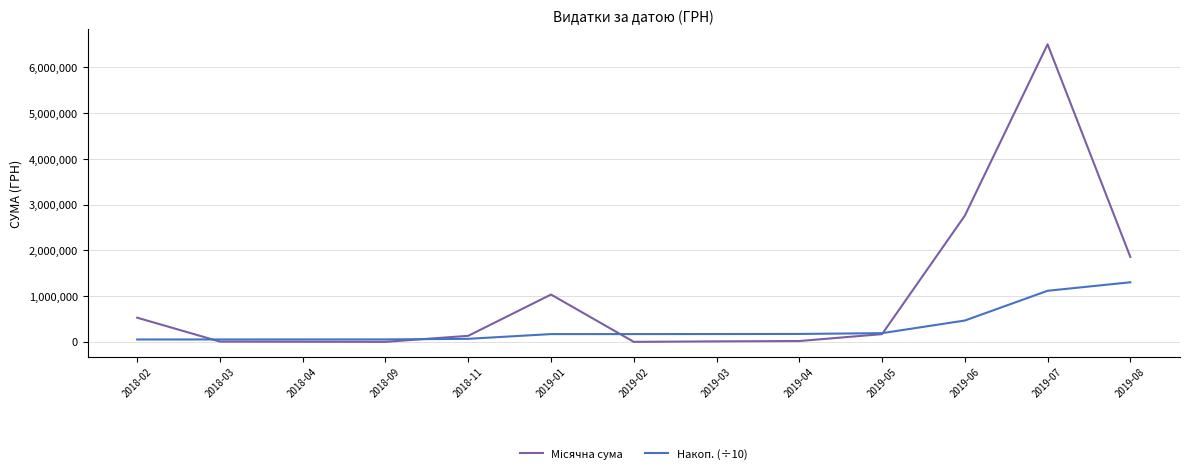

What is the spread (max minus min) of values at 2019-05?

21098.6